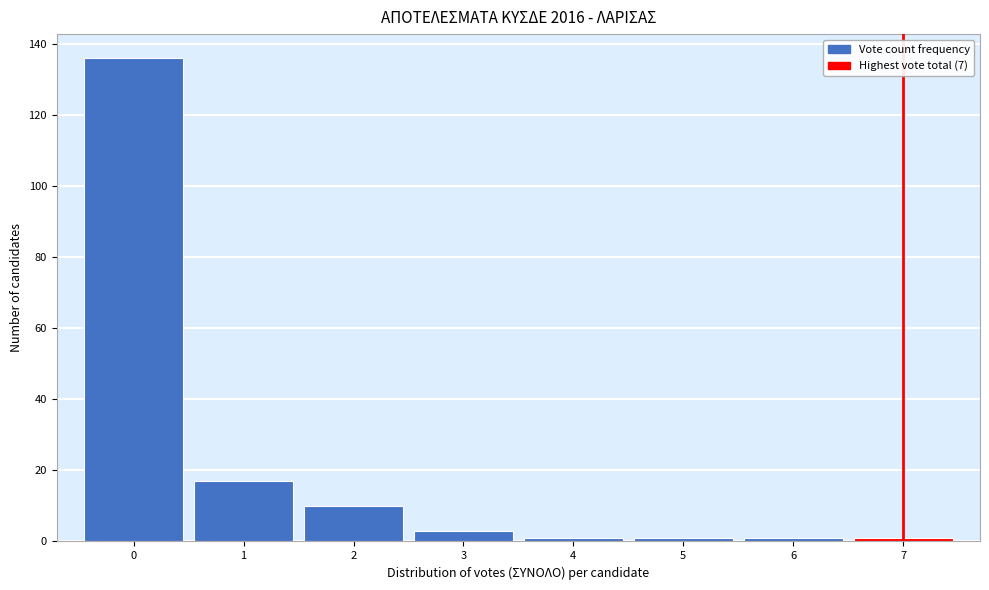

Reading left to right, list every bar in this chart as the range it spans on the x-axis followed by its height. The values are not printed on the chart, so give them approximately, as read against the axis.

-0.5 to 0.5: 136
0.5 to 1.5: 18
1.5 to 2.5: 10
2.5 to 3.5: 4
3.5 to 4.5: under 2
4.5 to 5.5: under 2
5.5 to 6.5: under 2
6.5 to 7.5: under 2